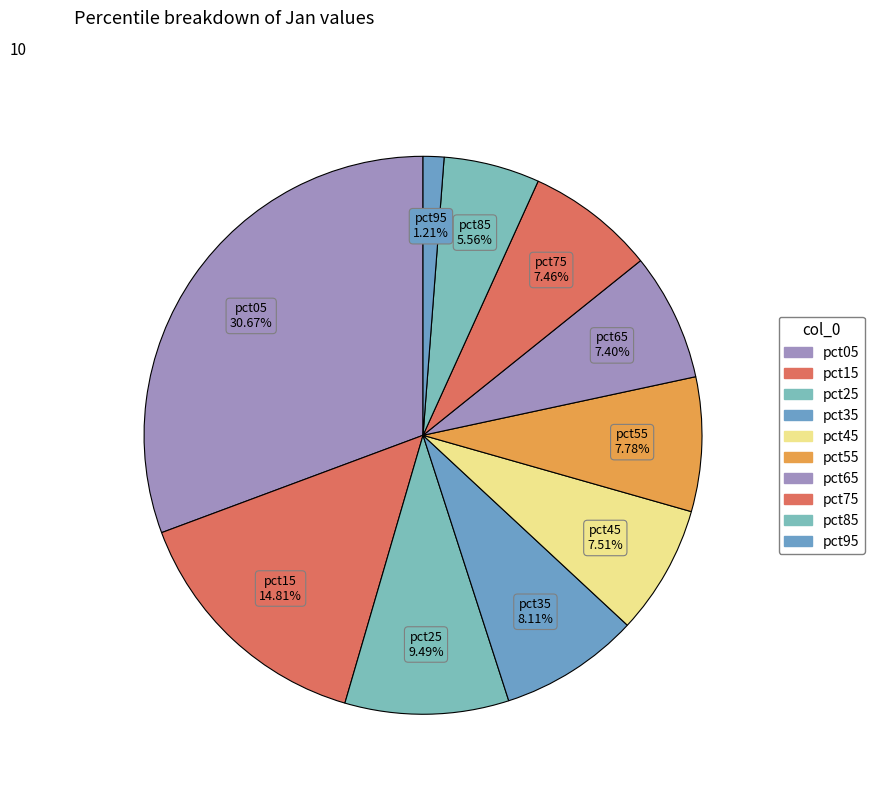

Count the number of slices in the pie.

10